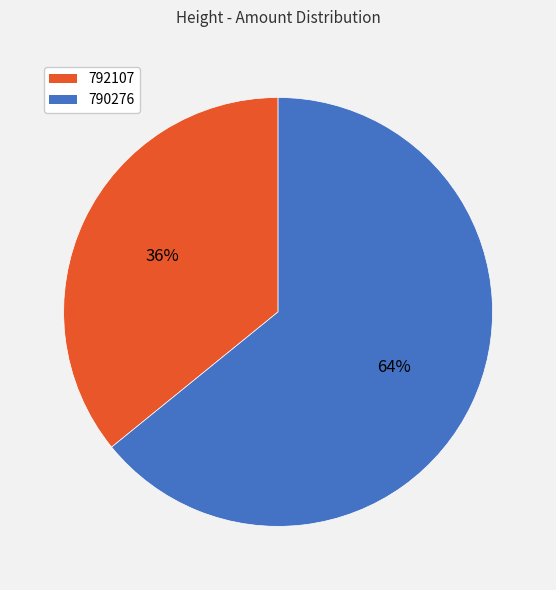

To the nearest percent, what portion does 792107 represent?

36%